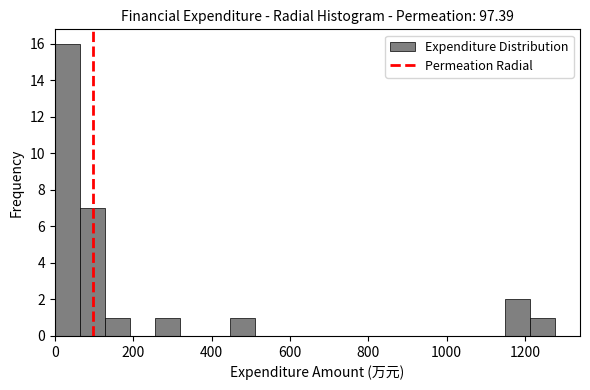

Around what value on the x-axis is the tallest bar? Give the approximate position of its centre, as read against the axis.

40